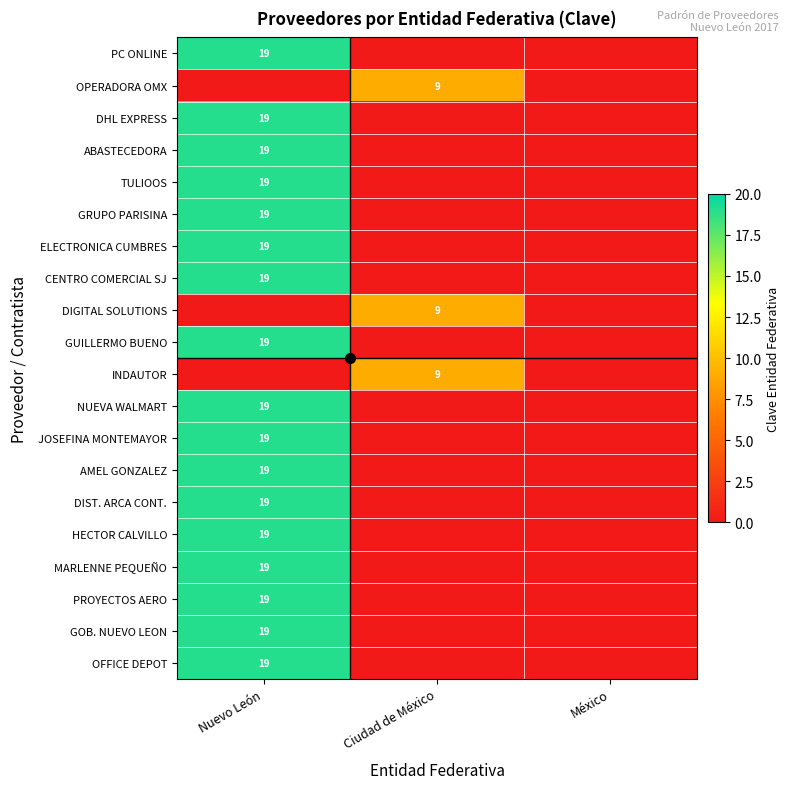

Is it true that PC ONLINE equals 19 at Nuevo León?

True